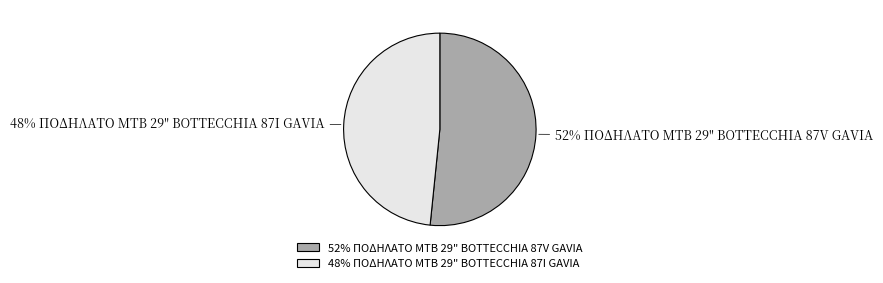

To the nearest percent, what is the average slice percentage?

50%